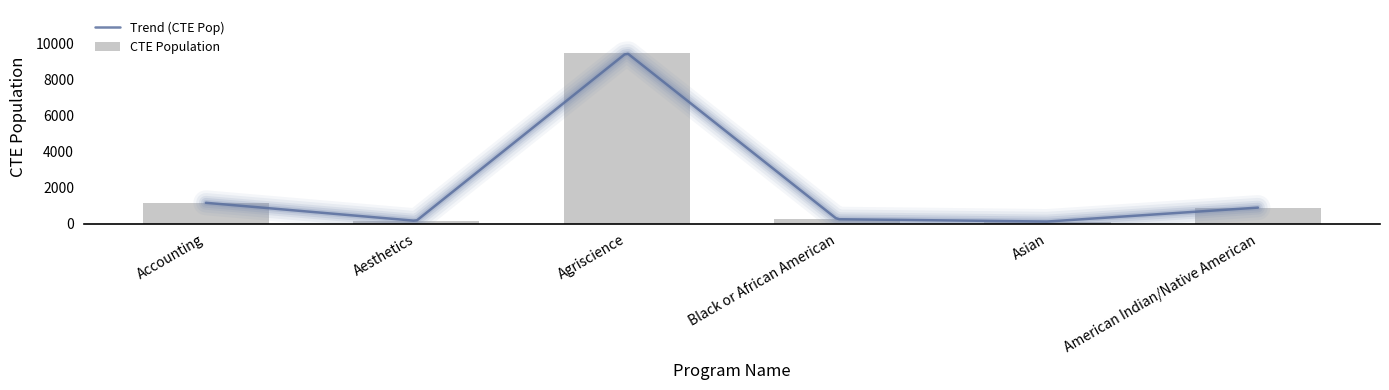

How many bars are there in total?

6